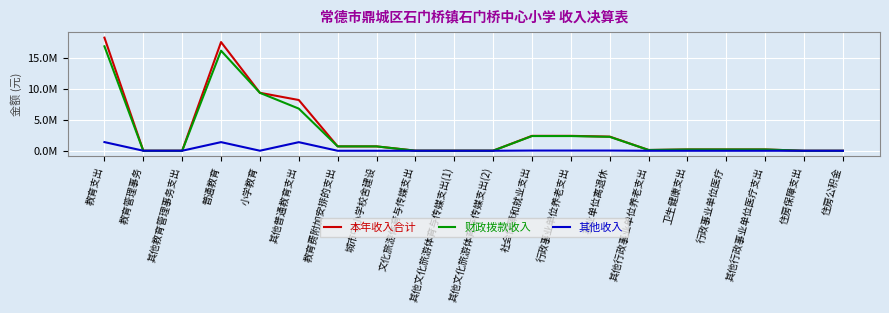

Does the chart display data point markers on the line(s)?

No